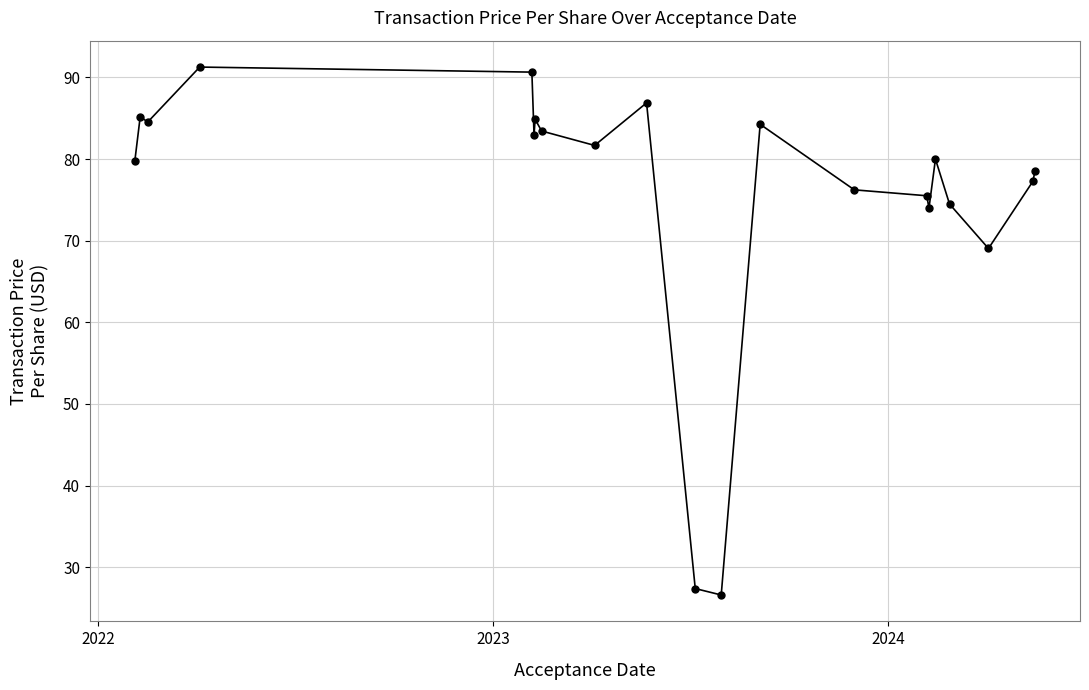

What is the greatest value displayed?

91.3